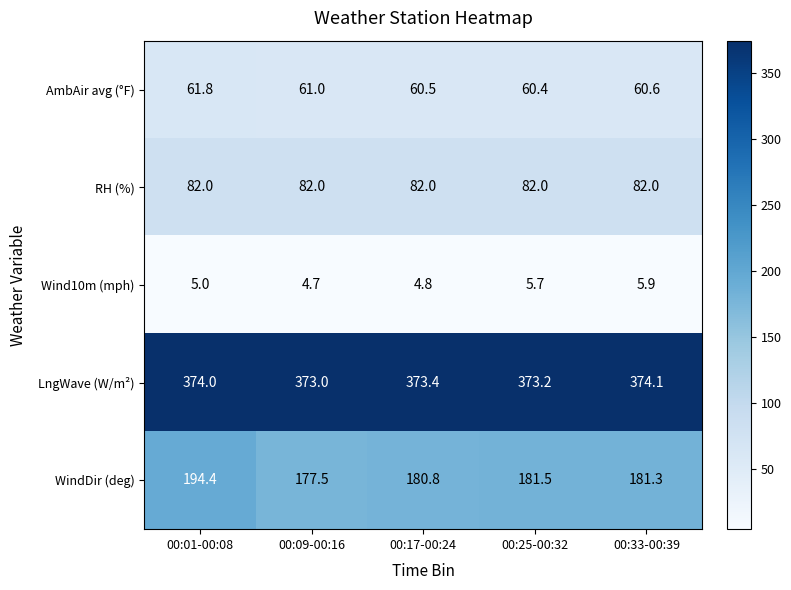

Reading left to right, transcribe all the data shown in this chart.

AmbAir avg (°F): 00:01-00:08=61.8	00:09-00:16=61.0	00:17-00:24=60.5	00:25-00:32=60.4	00:33-00:39=60.6
RH (%): 00:01-00:08=82.0	00:09-00:16=82.0	00:17-00:24=82.0	00:25-00:32=82.0	00:33-00:39=82.0
Wind10m (mph): 00:01-00:08=5.0	00:09-00:16=4.7	00:17-00:24=4.8	00:25-00:32=5.7	00:33-00:39=5.9
LngWave (W/m²): 00:01-00:08=374.0	00:09-00:16=373.0	00:17-00:24=373.4	00:25-00:32=373.2	00:33-00:39=374.1
WindDir (deg): 00:01-00:08=194.4	00:09-00:16=177.5	00:17-00:24=180.8	00:25-00:32=181.5	00:33-00:39=181.3